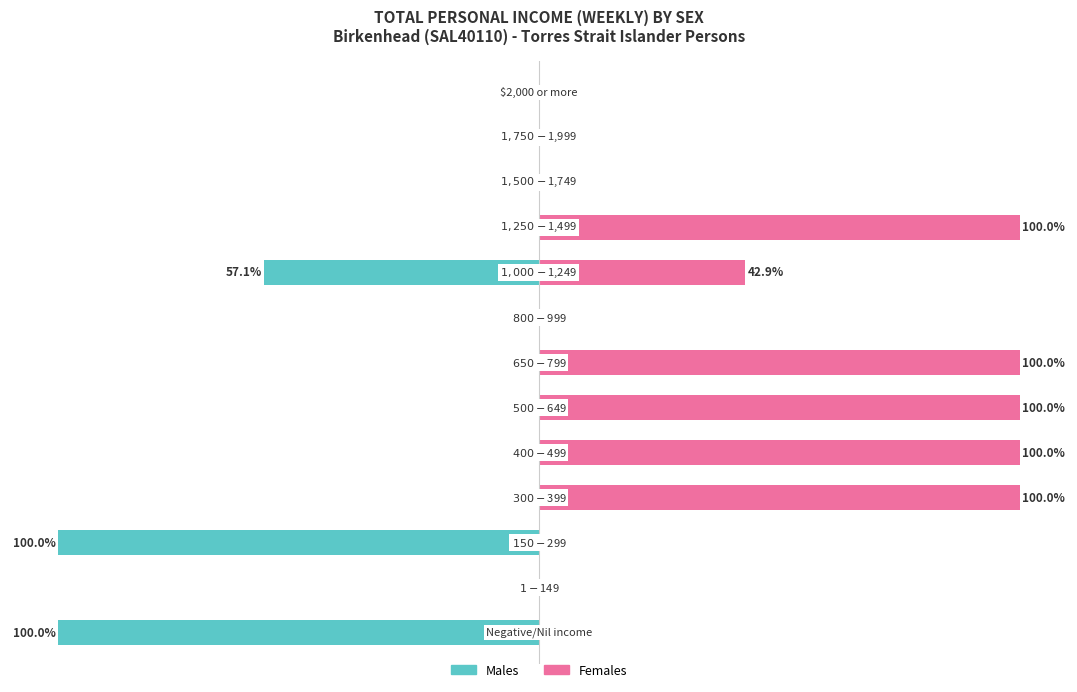

The value of Males at 8 is -57.1. True or false?

True